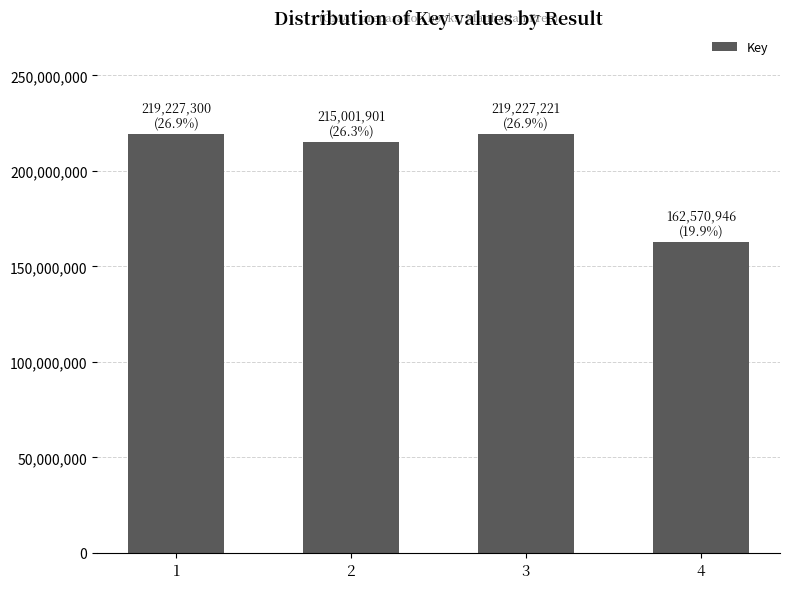

What is the difference between the values at 4 and 1?

56656354